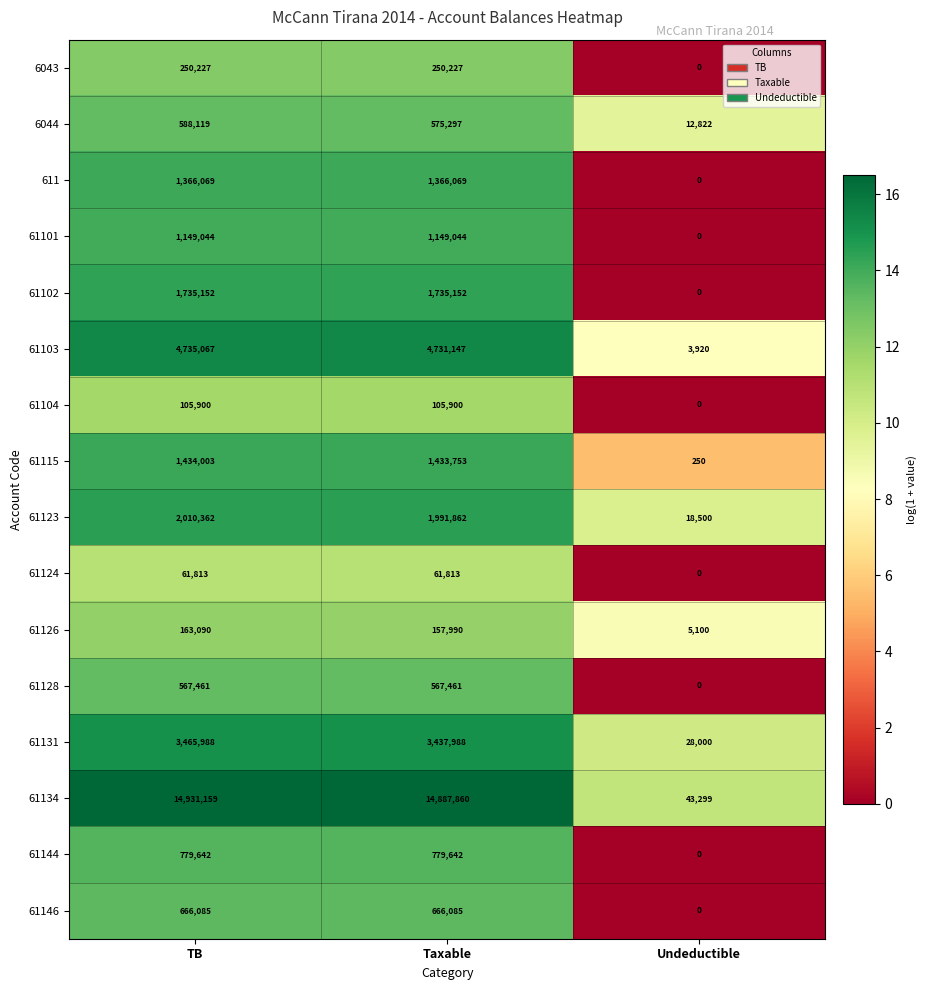

At how many categories does at least one series exceed 9?

3